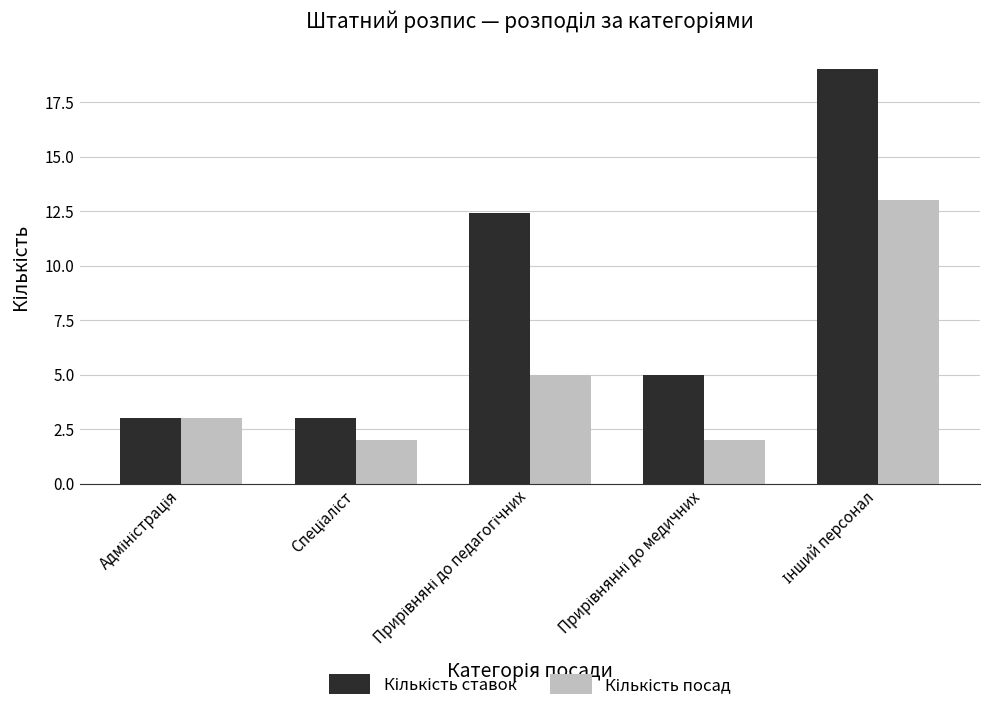

What is the greatest value displayed?

19.0